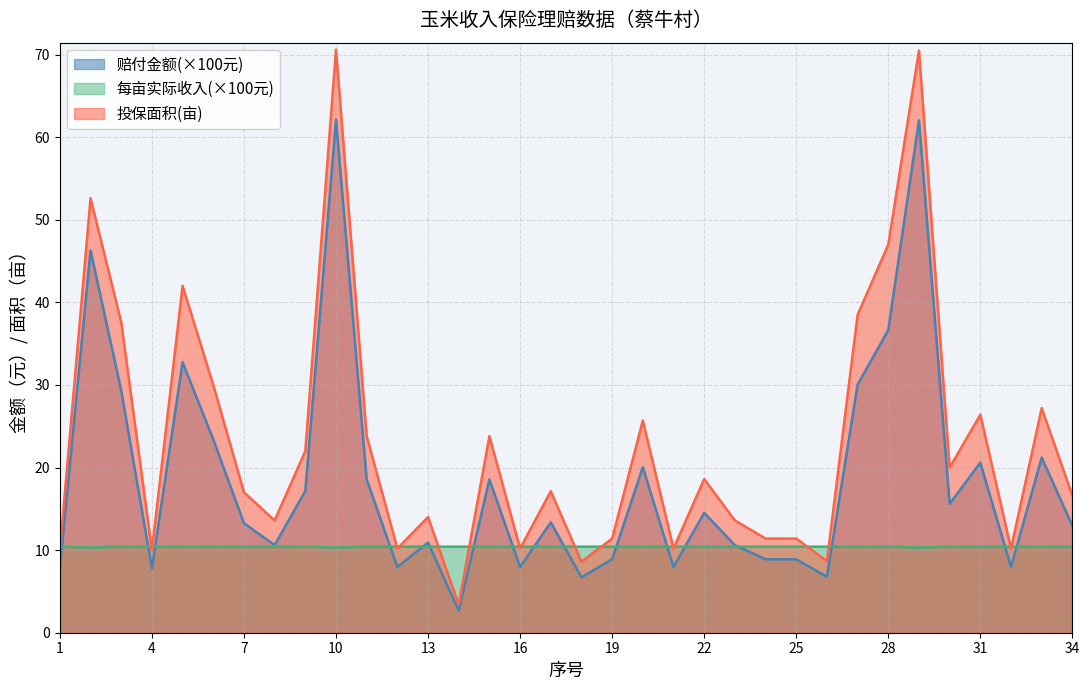

At which label is 赔付金额 closest to 32?

5